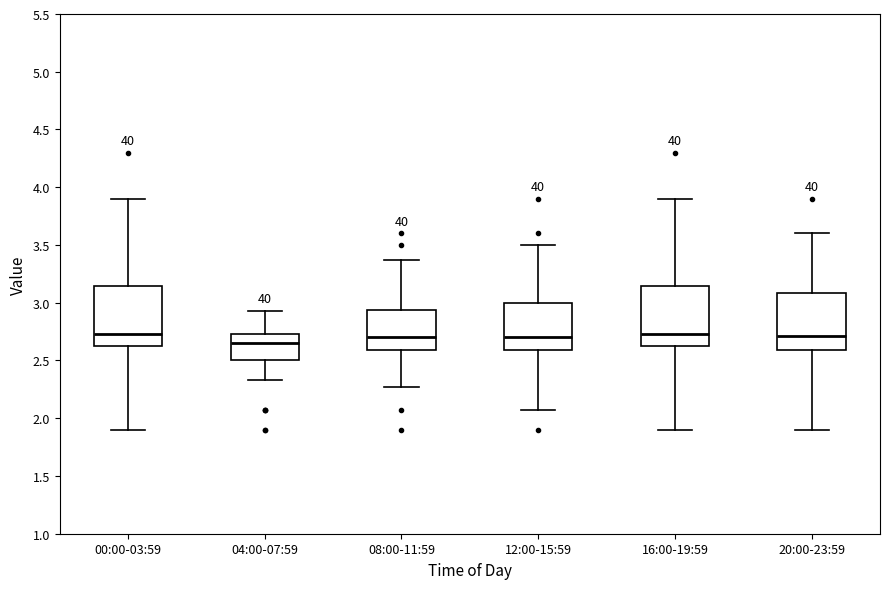

Reading left to right, transcribe this box plot: for each box, give where its median line is, the range the box spans, and where its two whiskers end, as read against the y-axis. The values are not printed on the chart, so give them approximately, as read against the axis.

00:00-03:59: median 2.75, box 2.60 to 3.15, whiskers 1.90 to 3.90
04:00-07:59: median 2.65, box 2.50 to 2.75, whiskers 2.35 to 2.95
08:00-11:59: median 2.70, box 2.60 to 2.95, whiskers 2.25 to 3.35
12:00-15:59: median 2.70, box 2.60 to 3.00, whiskers 2.05 to 3.50
16:00-19:59: median 2.75, box 2.60 to 3.15, whiskers 1.90 to 3.90
20:00-23:59: median 2.70, box 2.60 to 3.10, whiskers 1.90 to 3.60